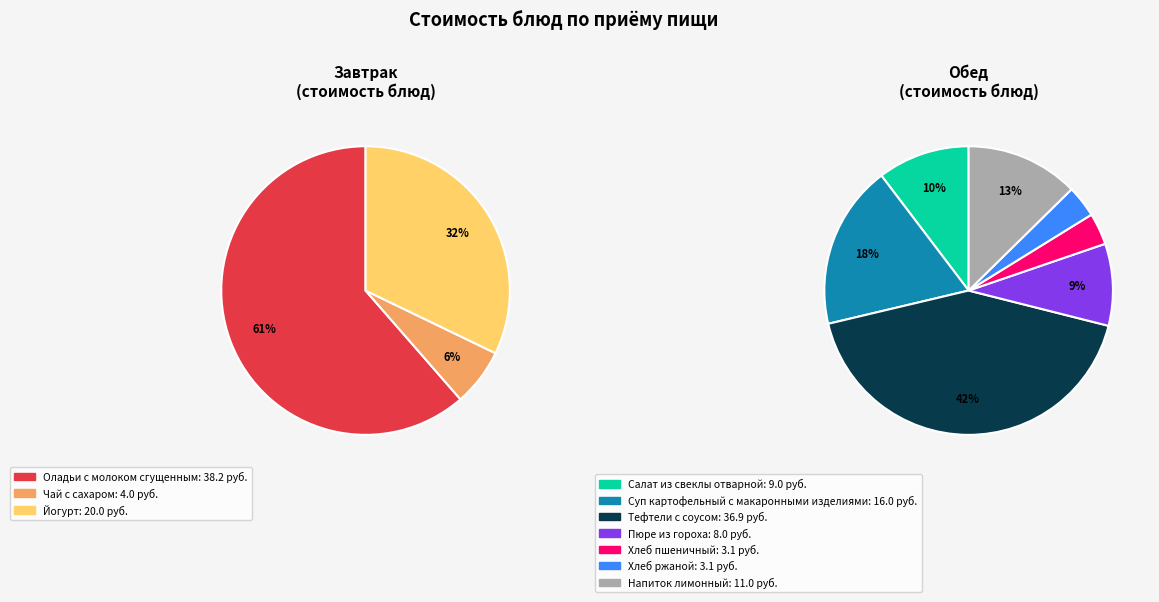

How many segments does this pie chart have?

10